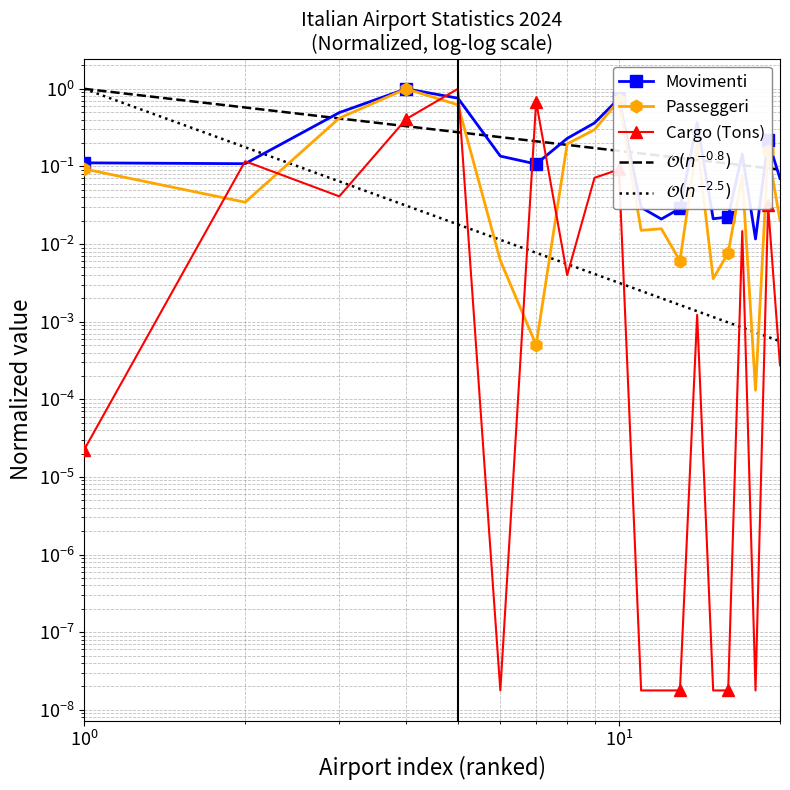

What is the value of the Passeggeri point at the 1st from the left?

0.1